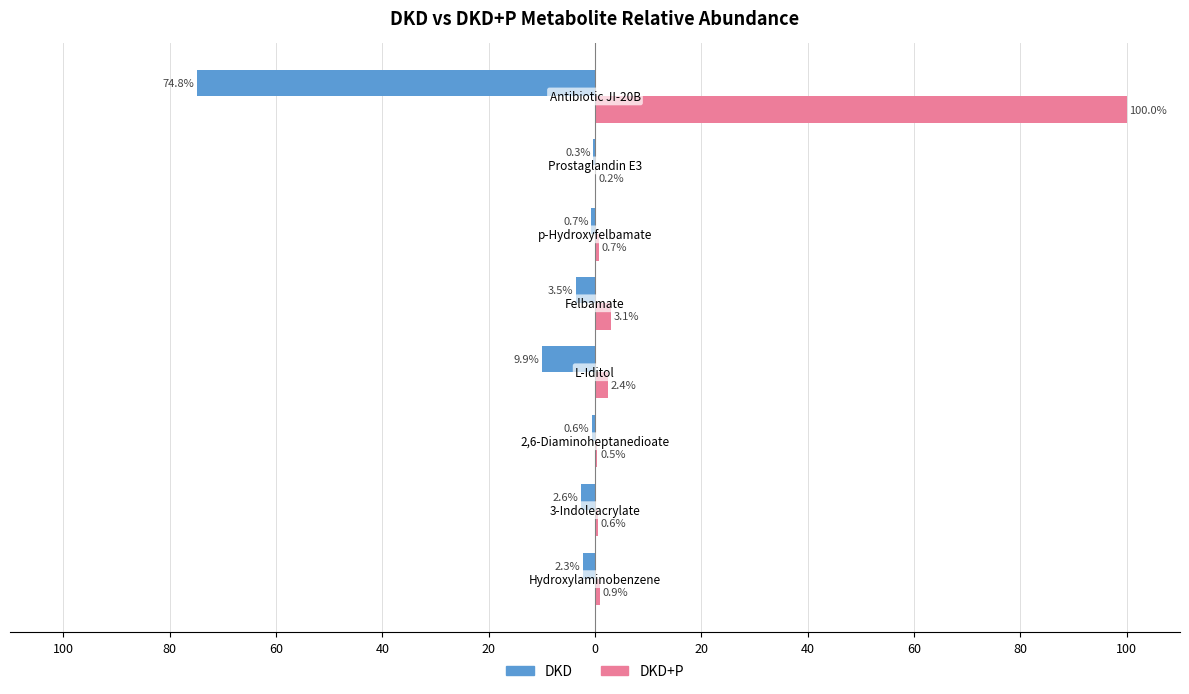

What is the difference between the maximum and minimum values in the DKD+P series?

99.8